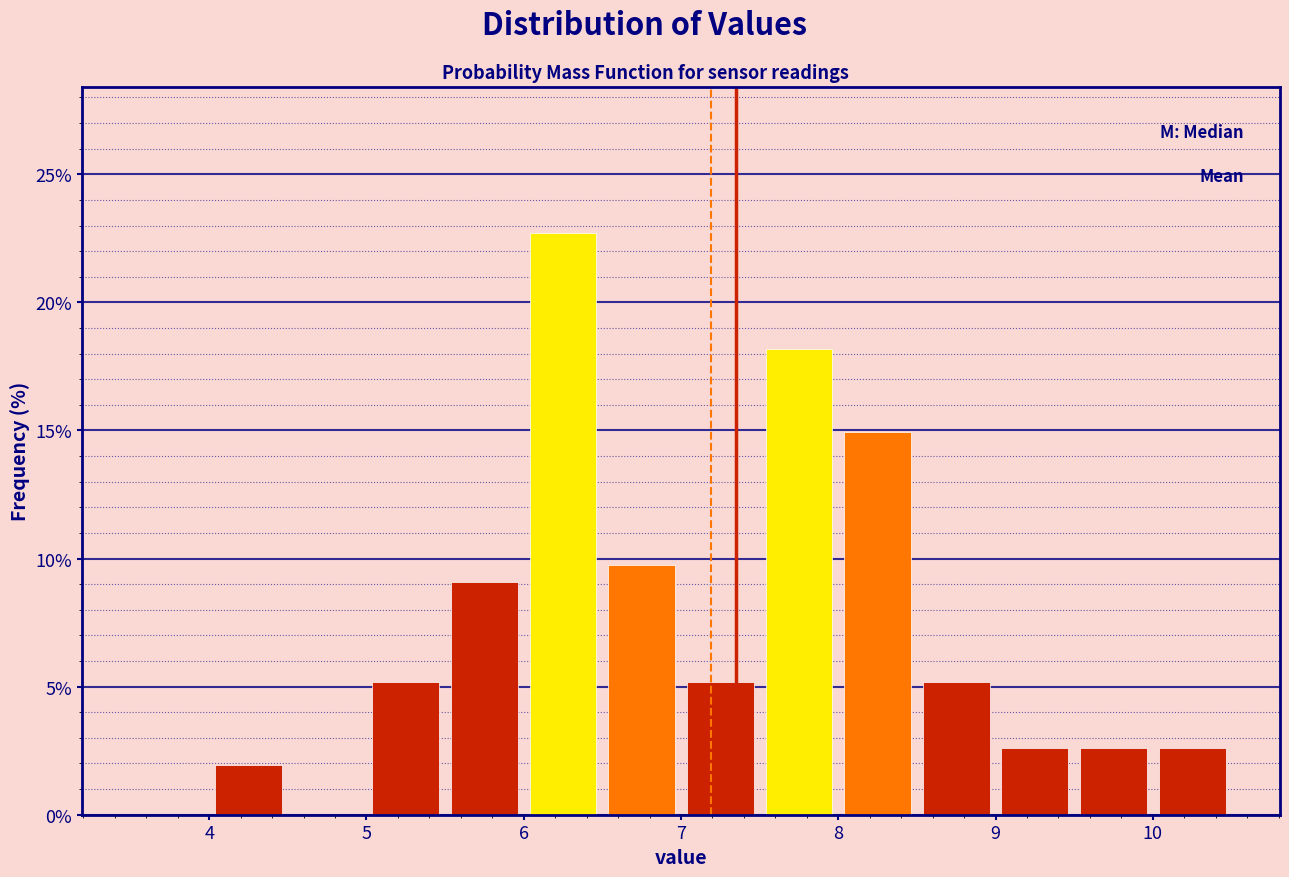

Reading left to right, list every bar in this chart as the range it spans on the x-axis followed by its height. The values are not printed on the chart, so give them approximately, as read against the axis.

3.5 to 4.0: 0
4.0 to 4.5: 2.0
4.5 to 5.0: 0
5.0 to 5.5: 5.0
5.5 to 6.0: 9.0
6.0 to 6.5: 22.5
6.5 to 7.0: 9.5
7.0 to 7.5: 5.0
7.5 to 8.0: 18.0
8.0 to 8.5: 15.0
8.5 to 9.0: 5.0
9.0 to 9.5: 2.5
9.5 to 10.0: 2.5
10.0 to 10.5: 2.5